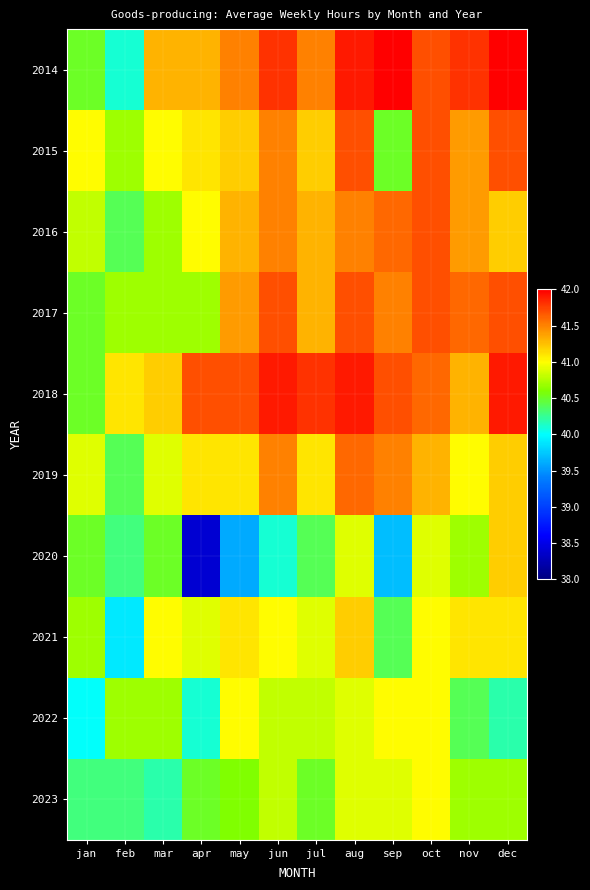

Which series has the largest total across all categories?

2018